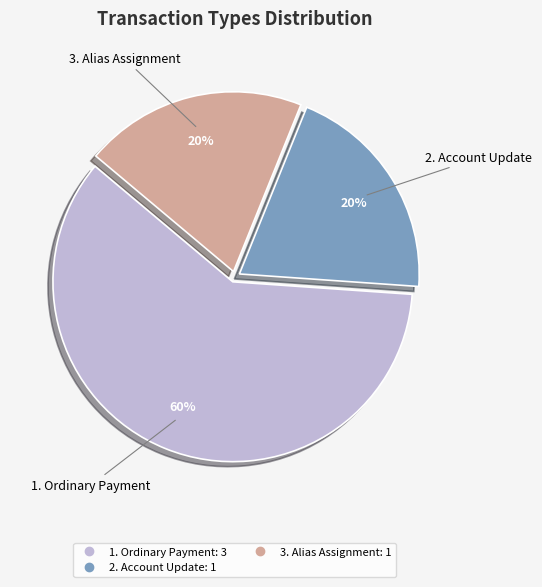

Does any single category account for the majority?

Yes